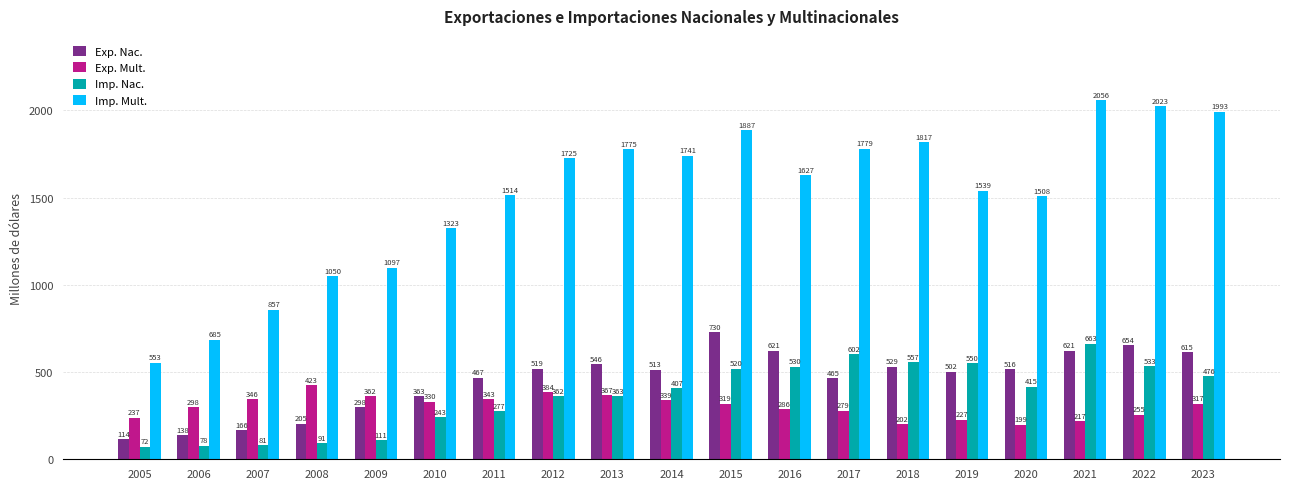

What is the value of the Exp. Mult. bar at the 3rd from the left?

346.0